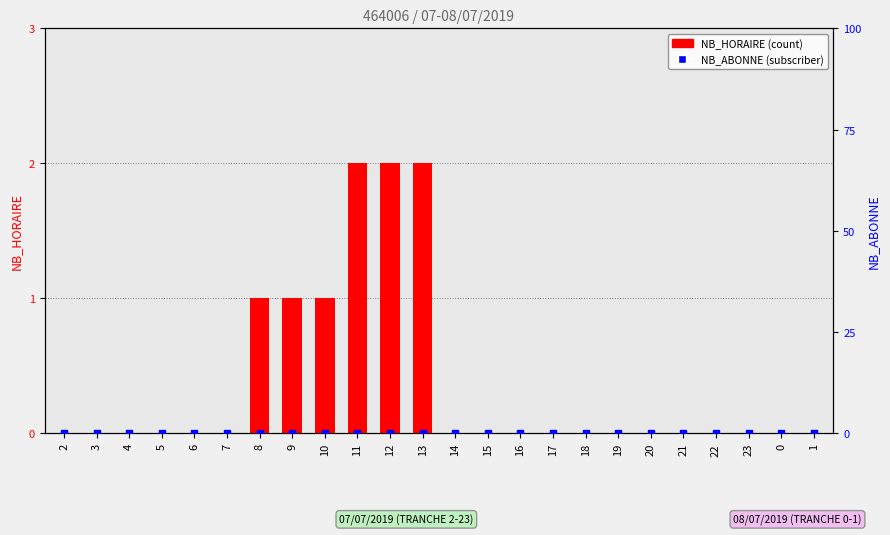

At how many categories does at least one series exceed 0?

6